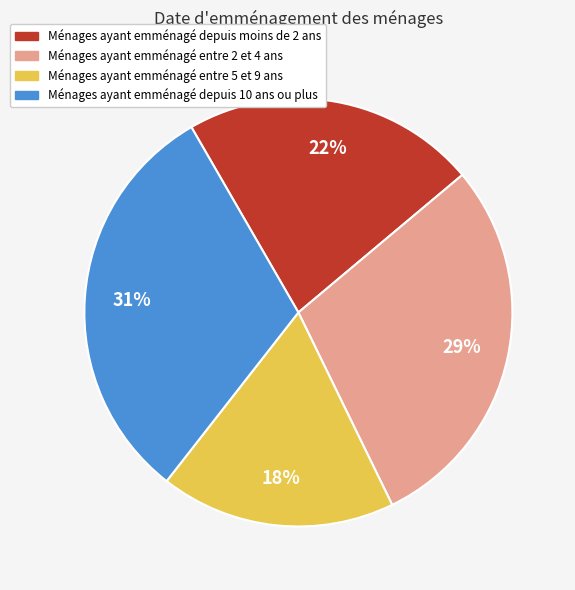

To the nearest percent, what is the difference between the largest and smallest slice percentages?

13%